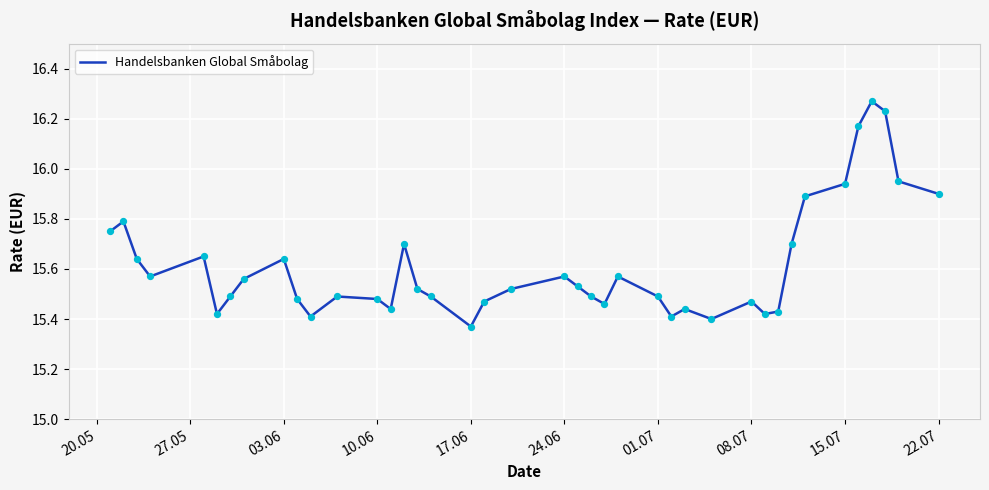

What is the difference between the maximum and minimum values?

0.9